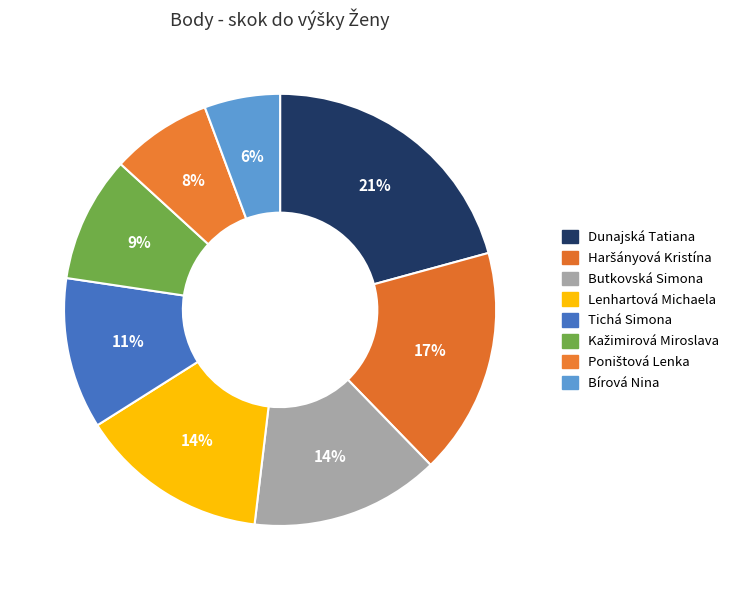

How many segments does this pie chart have?

8